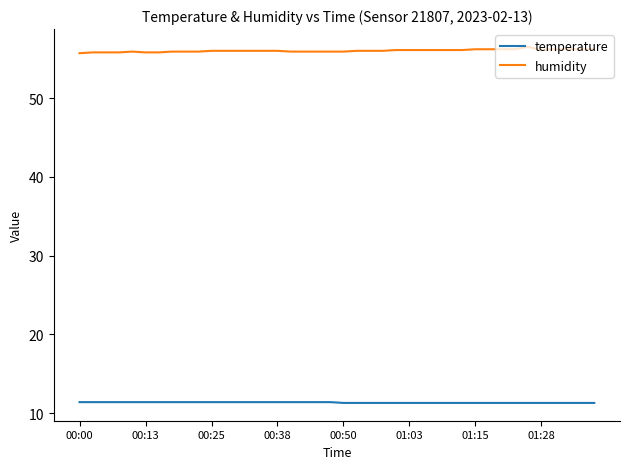

Which series has the largest total across all categories?

humidity